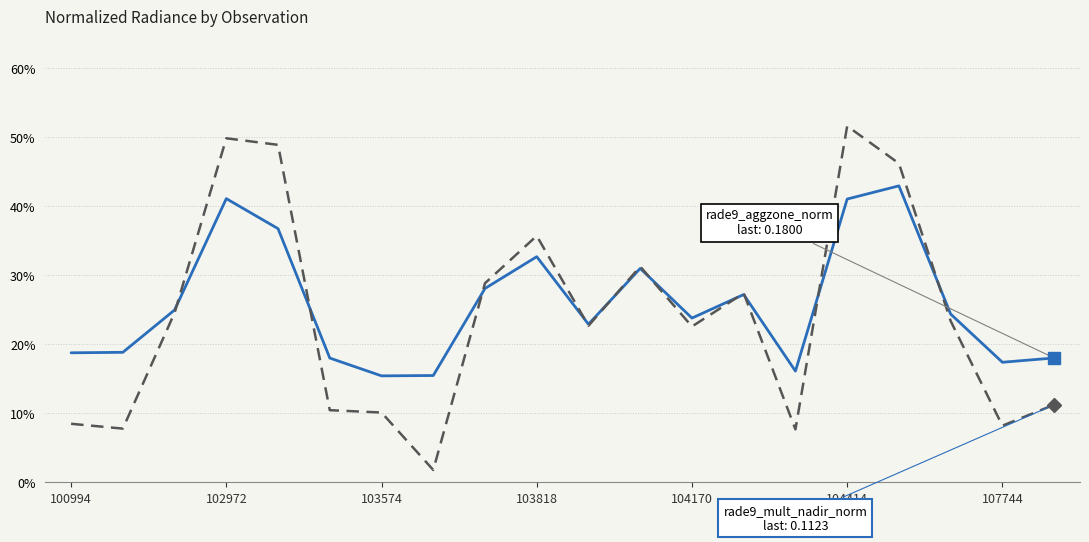

What is the label of the 20th point from the right?

100994